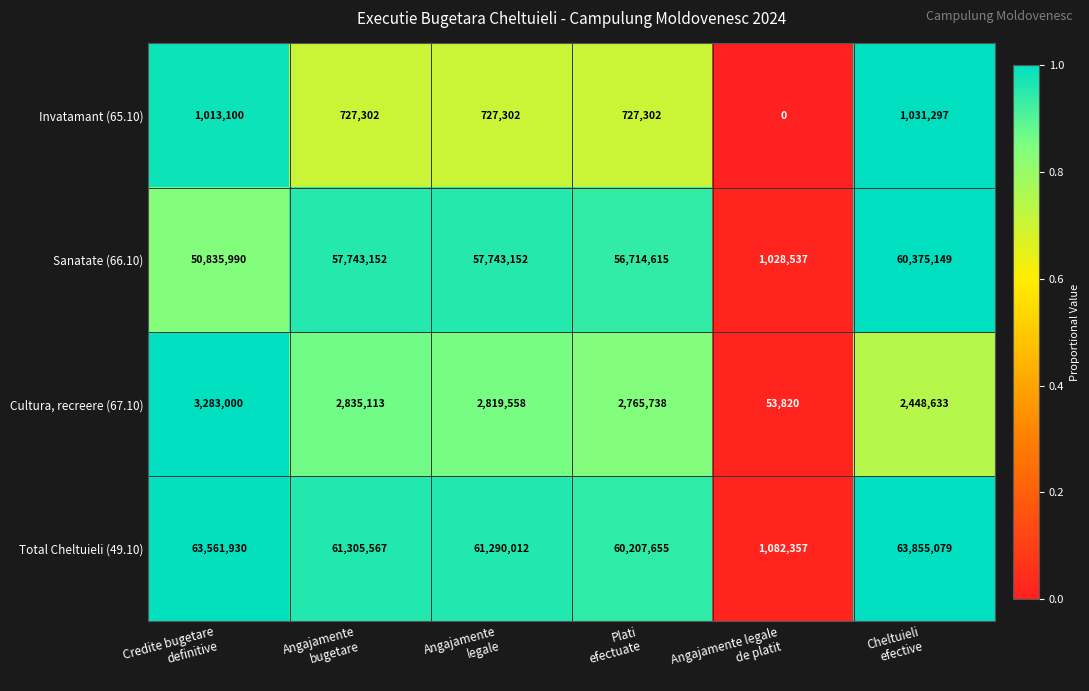

What is the average value of the Sanatate (66.10) series?

47406766